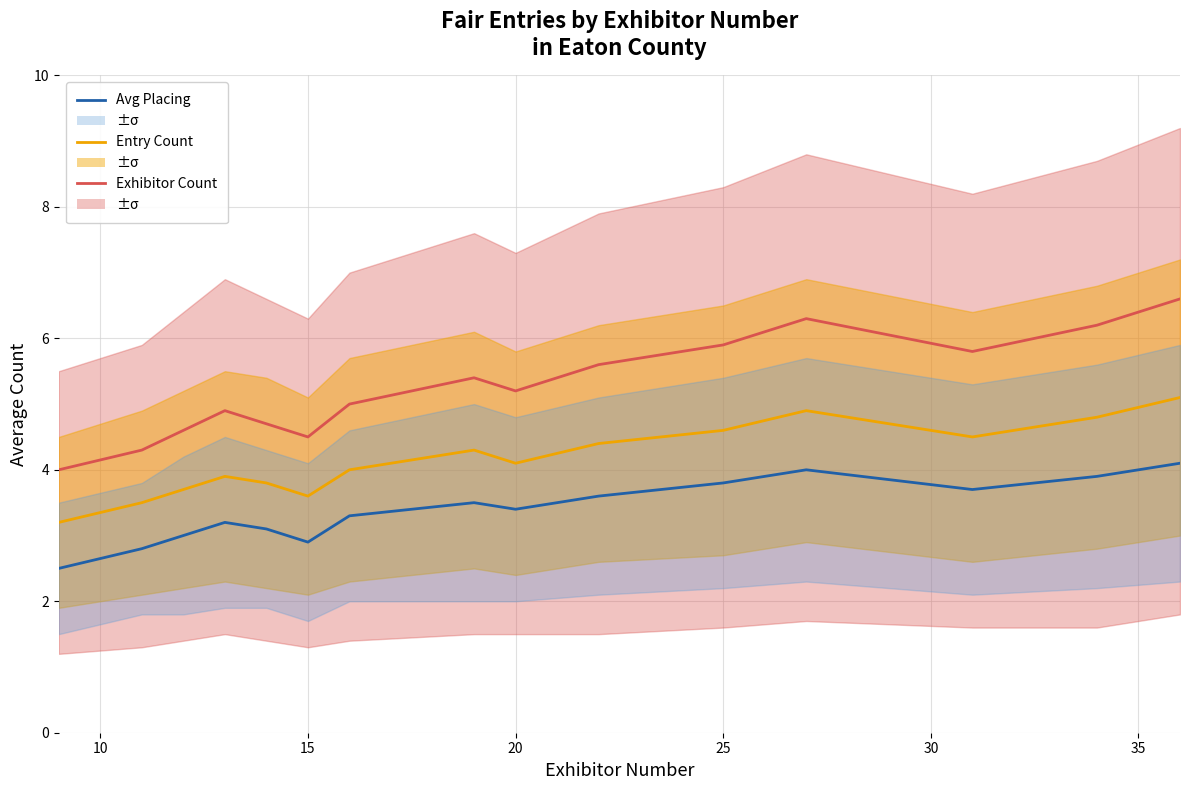

How many lines are shown in the chart?

3